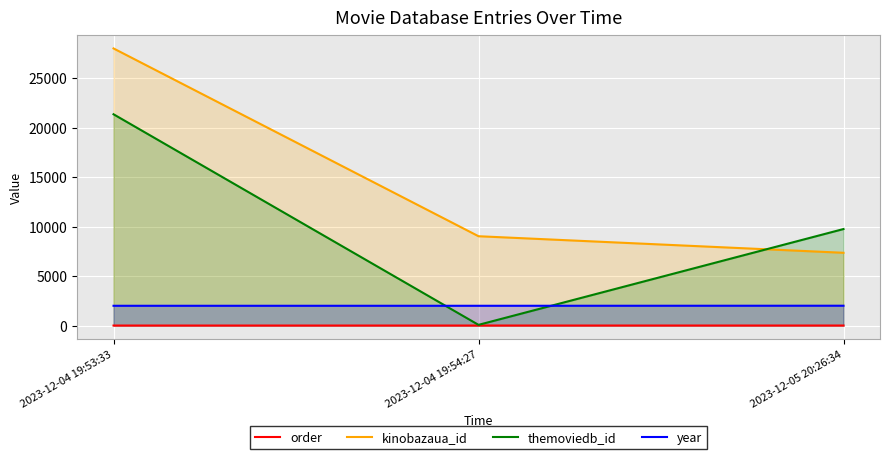

What is the spread (max minus min) of values at 2023-12-04 19:54:27?

9033